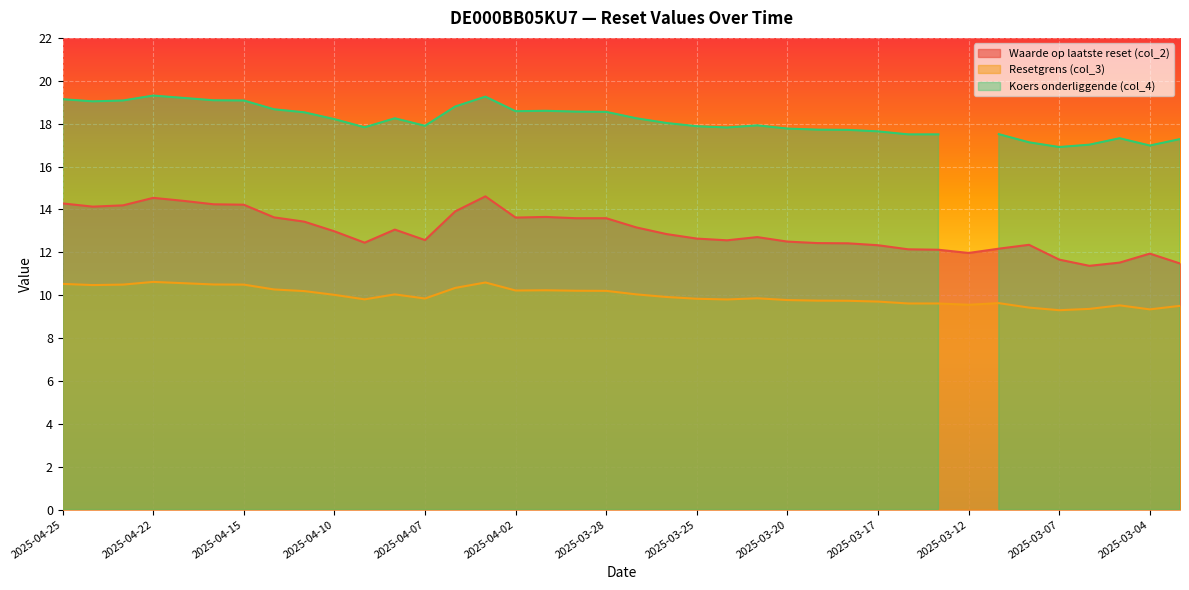

True or false: Waarde op laatste reset (col_2) and Resetgrens (col_3) cross at least once.

False